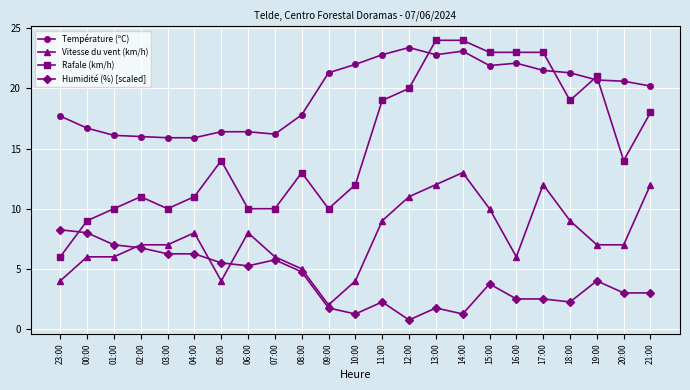

True or false: Température (ºC) has more than 1 interior local peaks.

True